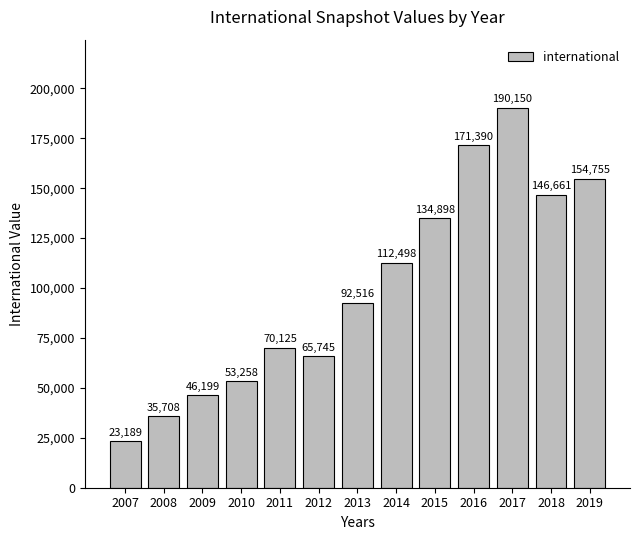

What is the ratio of the value at 2007 to the value at 2018?

0.2